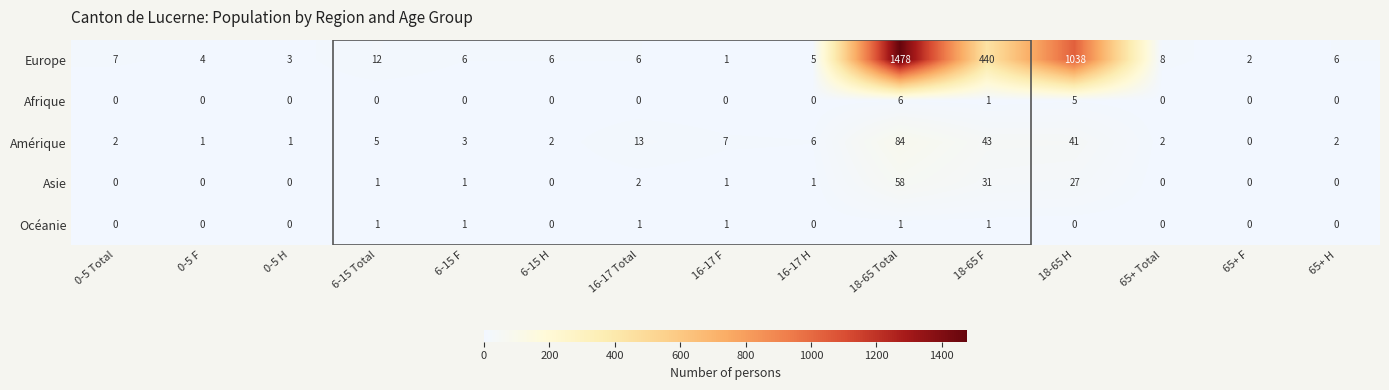

Where does the Amérique series first go above 3?

6-15 Total